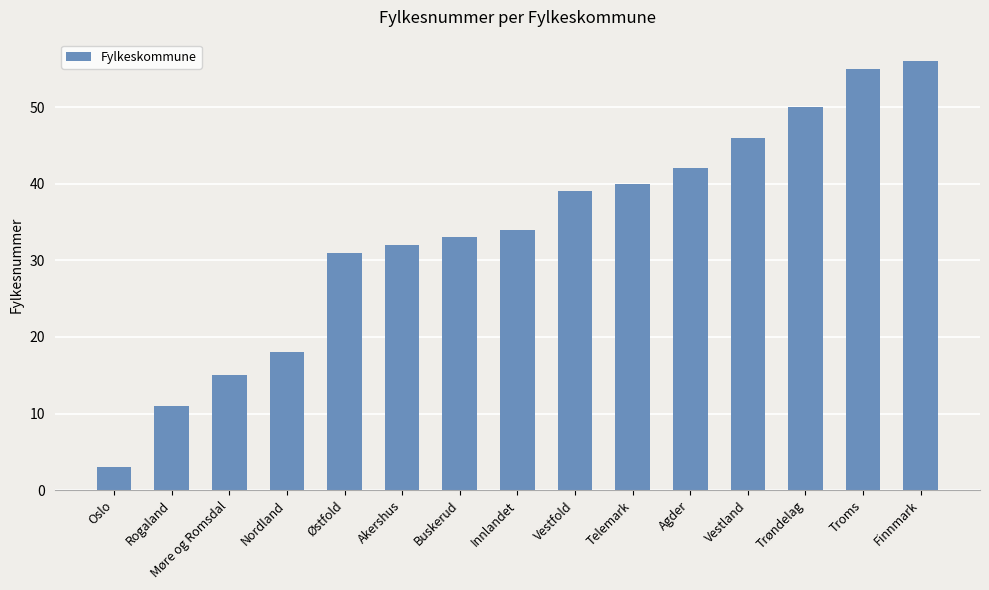

List the labels in order of value, largest first.

Finnmark, Troms, Trøndelag, Vestland, Agder, Telemark, Vestfold, Innlandet, Buskerud, Akershus, Østfold, Nordland, Møre og Romsdal, Rogaland, Oslo